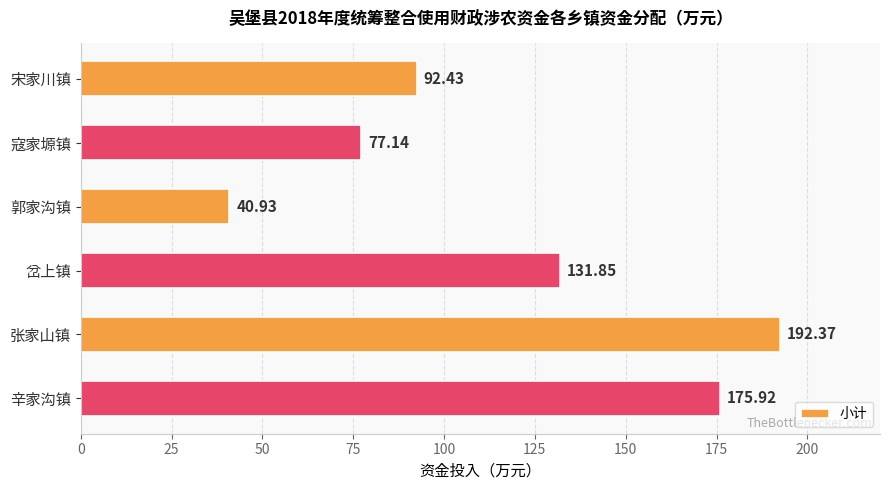

Which label corresponds to the smallest value in the chart?

郭家沟镇